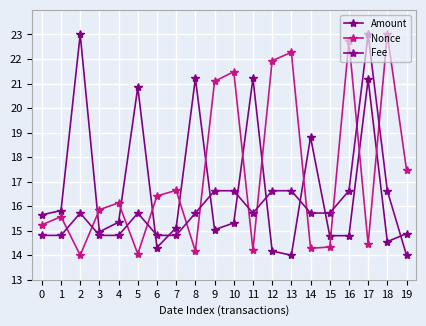

How many data points does each series have?

20